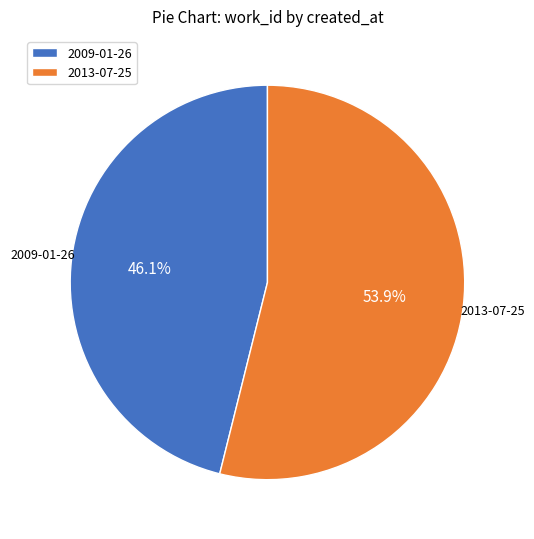

Which has a higher value, 2009-01-26 or 2013-07-25?

2013-07-25